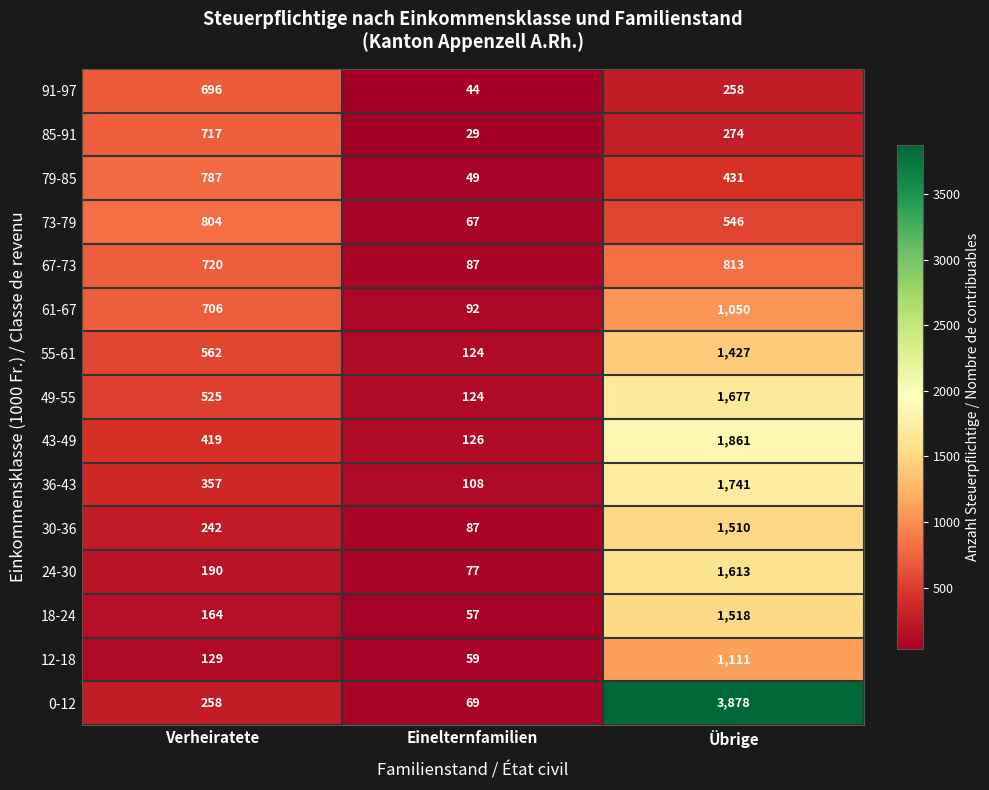

Rank the series by their maximum value, from lowest to highest.

91-97, 85-91, 79-85, 73-79, 67-73, 61-67, 12-18, 55-61, 30-36, 18-24, 24-30, 49-55, 36-43, 43-49, 0-12